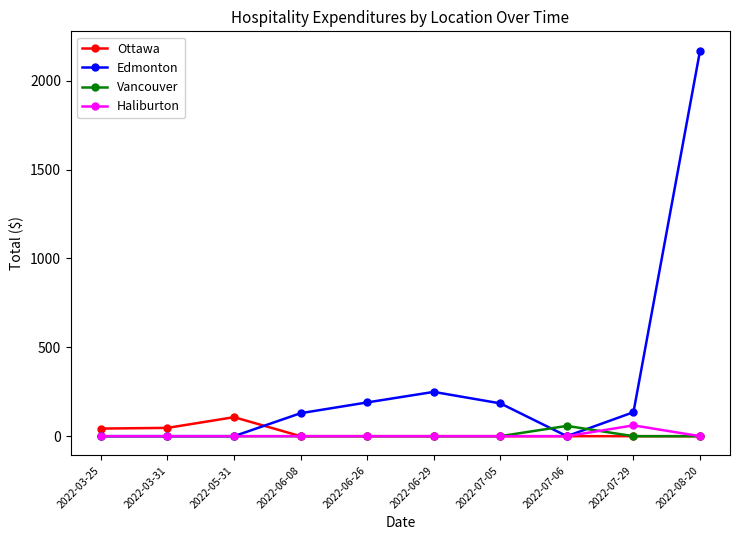

Which label corresponds to the largest value in the chart?

2022-08-20